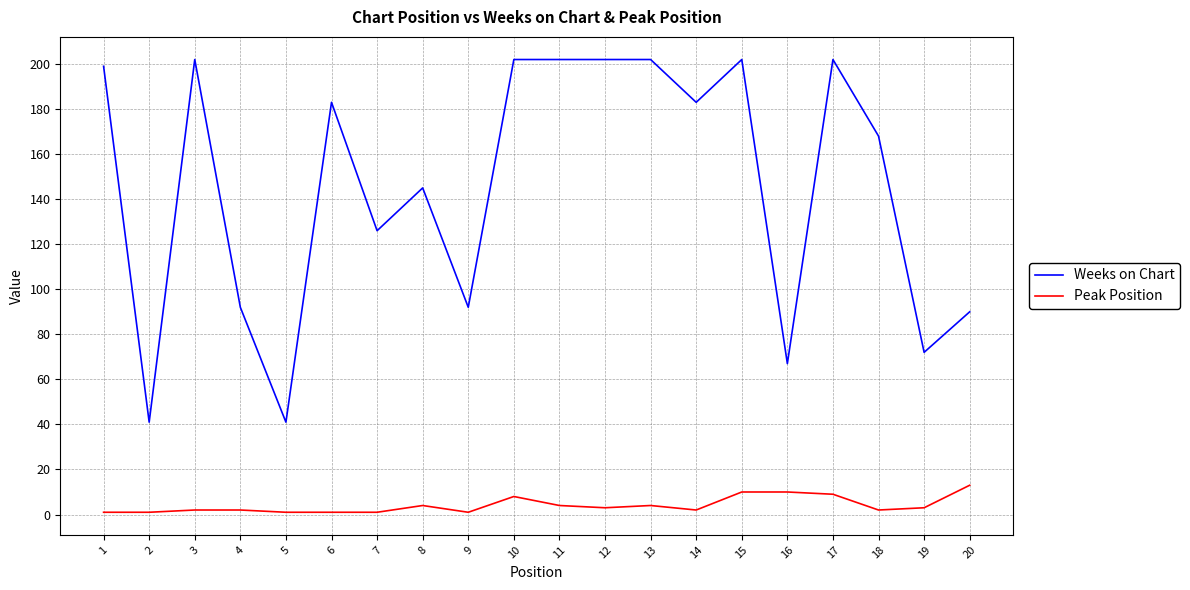

What is the average value of the Weeks on Chart series?

146